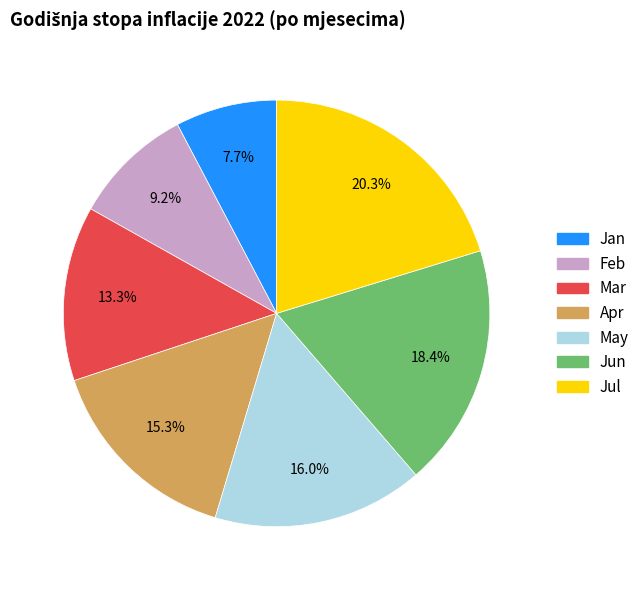

What percentage is the Jul slice, to the nearest percent?

20%